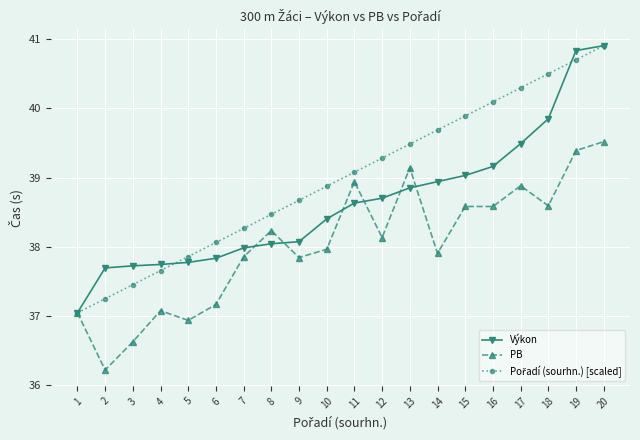

The PB series shows 14.1 at 14. True or false?

False